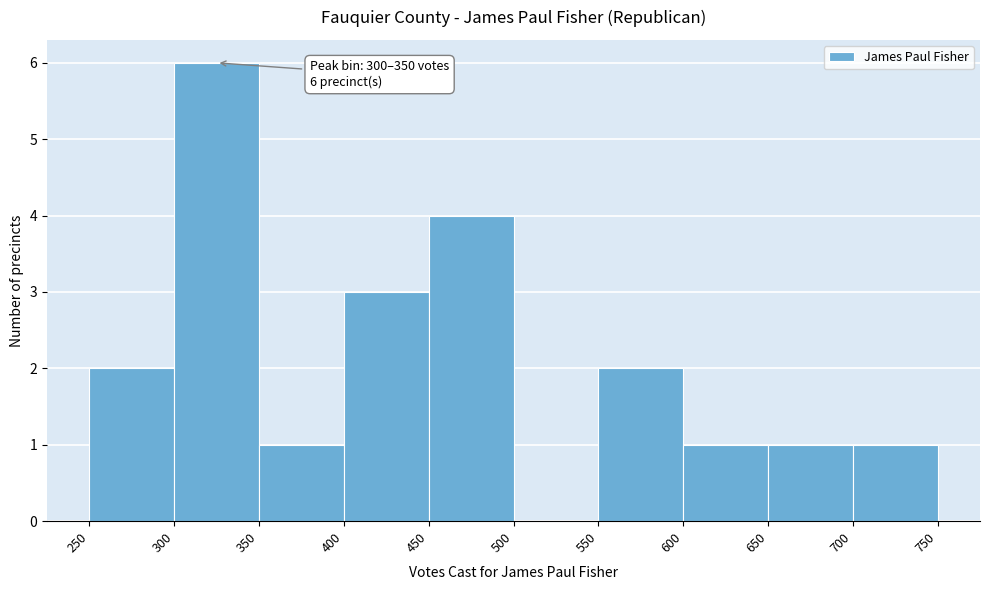

Over which range of the x-axis is the bar tallest?

300 to 350